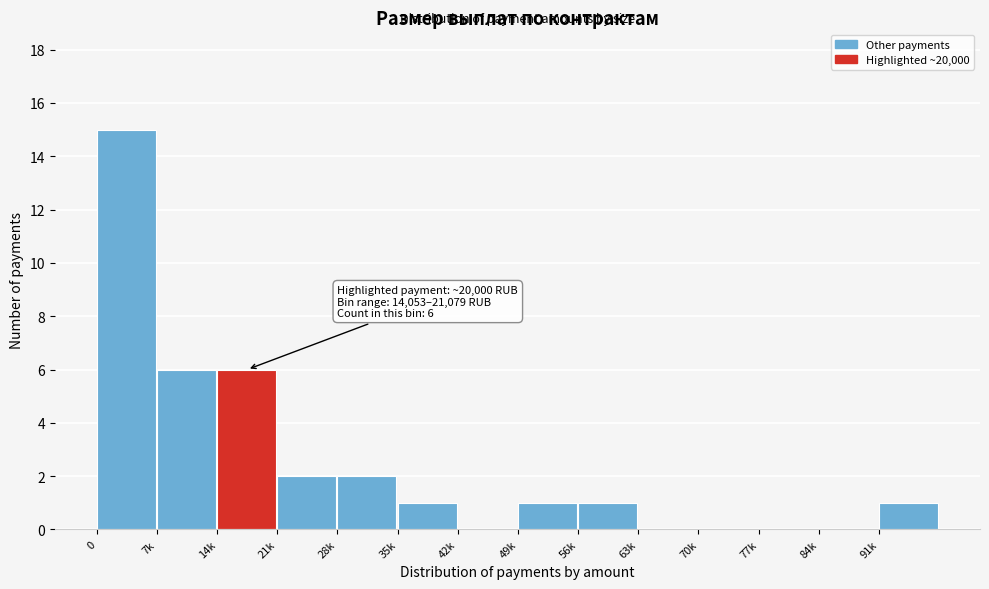

Reading right to left, what are all the values shown in this chart?

91k=1	84k=0	77k=0	70k=0	63k=0	56k=1	49k=1	42k=0	35k=1	28k=2	21k=2	14k=6	7k=6	0=15